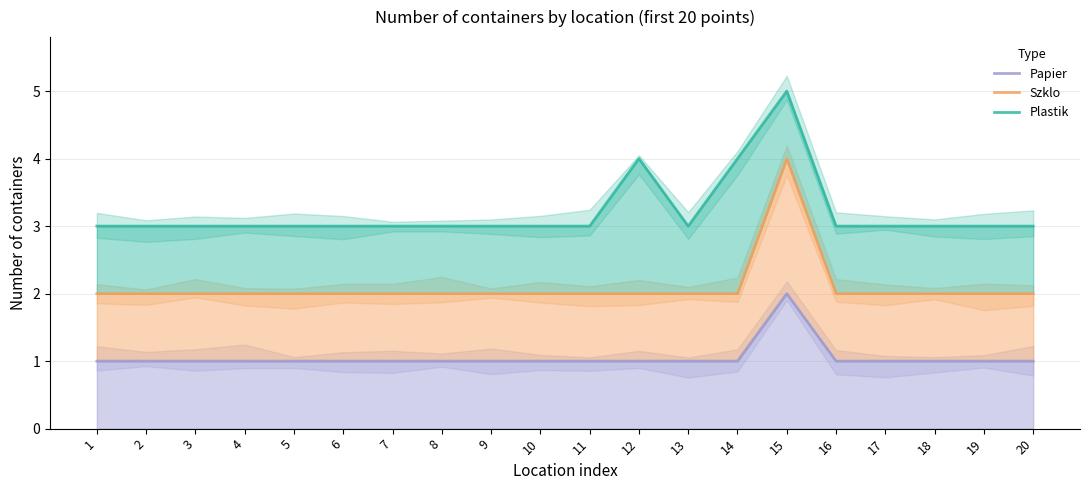

At 9, list the series in order from smallest to largest.

Papier, Szklo, Plastik